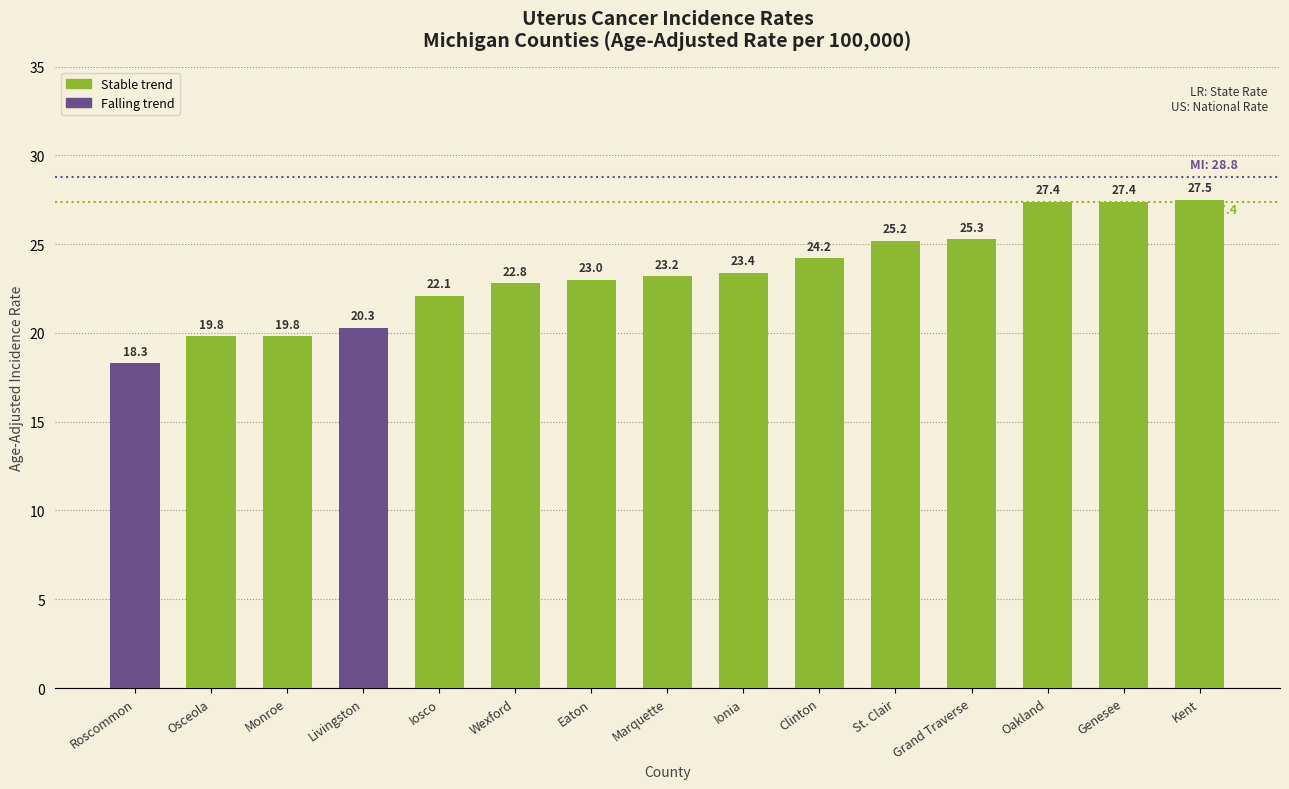

Reading left to right, what are all the values shown in this chart?

Roscommon=18.3	Osceola=19.8	Monroe=19.8	Livingston=20.3	Iosco=22.1	Wexford=22.8	Eaton=23.0	Marquette=23.2	Ionia=23.4	Clinton=24.2	St. Clair=25.2	Grand Traverse=25.3	Oakland=27.4	Genesee=27.4	Kent=27.5